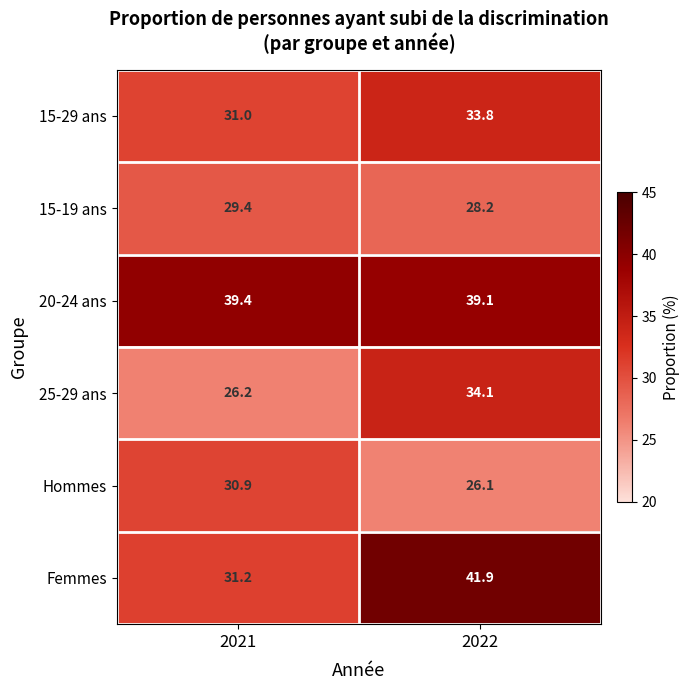

Which series has the largest total across all categories?

20-24 ans